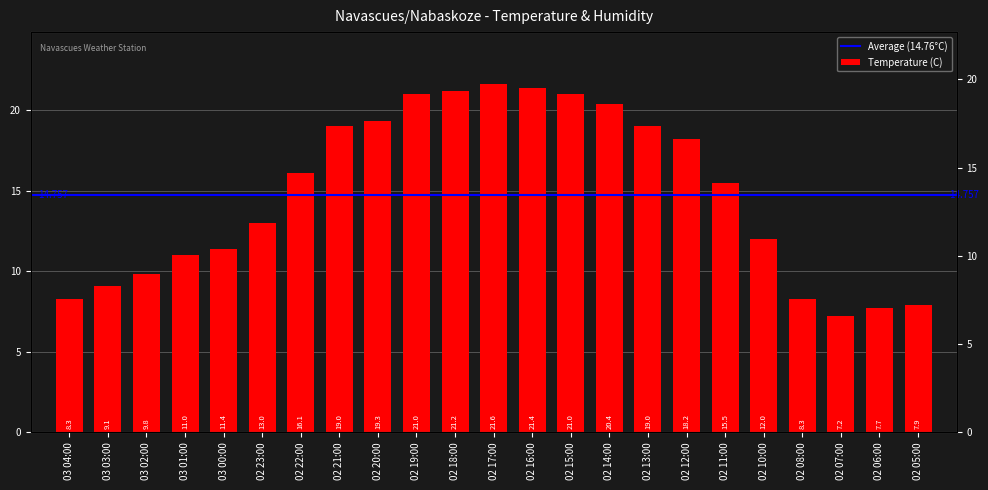

What is the sum of the values at 03 01:00 and 02 13:00?

30.0